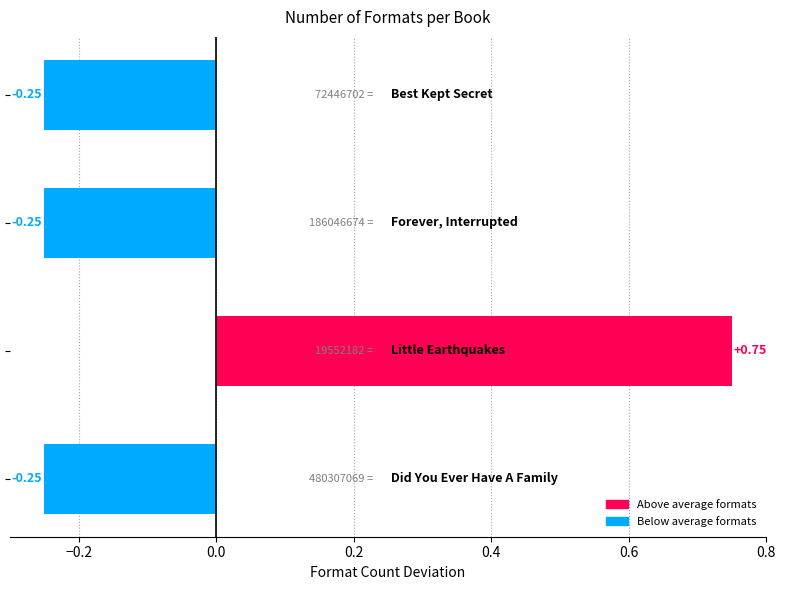

What is the difference between the maximum and minimum values?

1.0